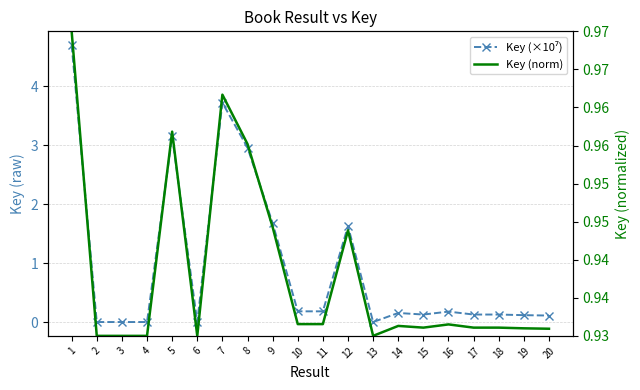

Read the Key (×10⁷) value at 11.

0.2